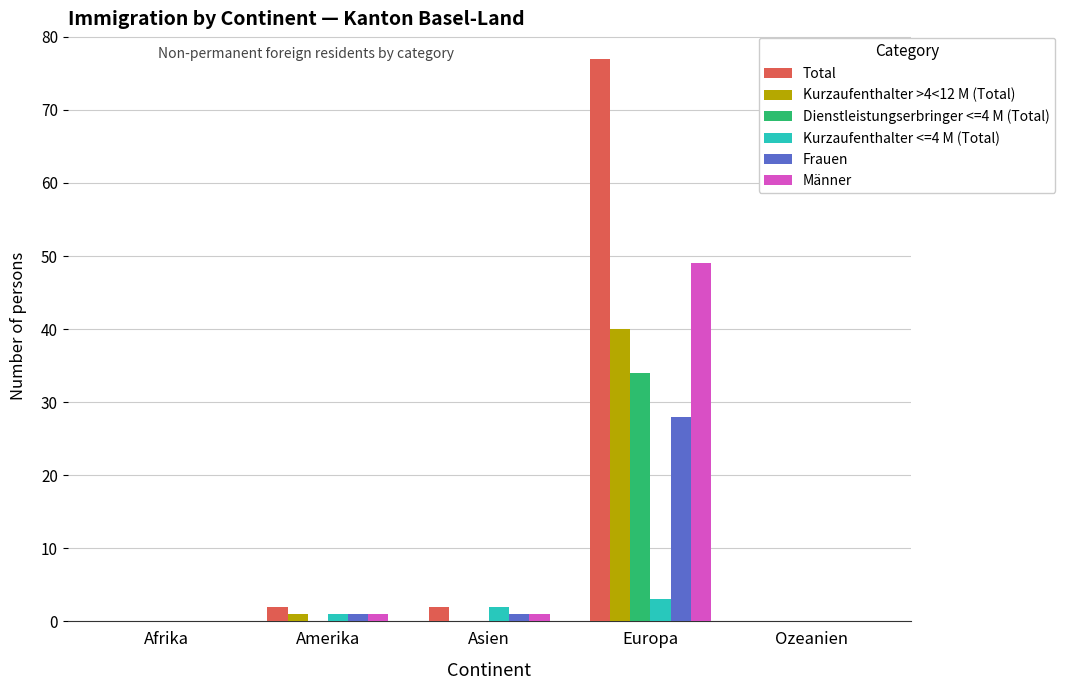

Reading right to left, what are all the values shown in this chart?

Total: 0	77	2	2	0
Kurzaufenthalter >4<12 M (Total): 0	40	0	1	0
Dienstleistungserbringer <=4 M (Total): 0	34	0	0	0
Kurzaufenthalter <=4 M (Total): 0	3	2	1	0
Frauen: 0	28	1	1	0
Männer: 0	49	1	1	0